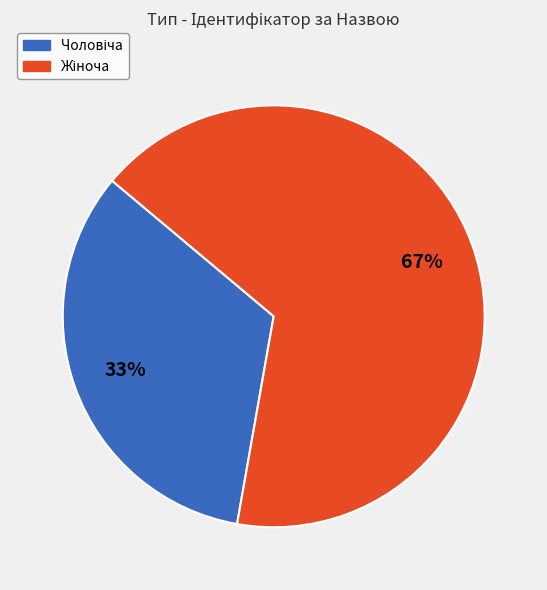

Is there any slice that represents more than half of the pie?

Yes